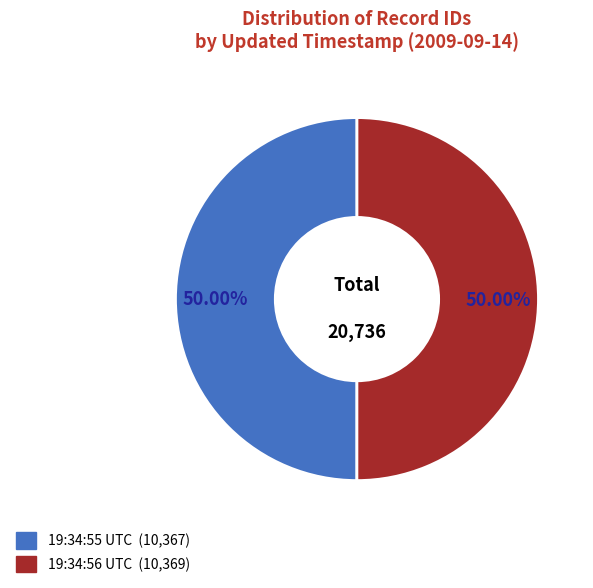

How many segments does this pie chart have?

2